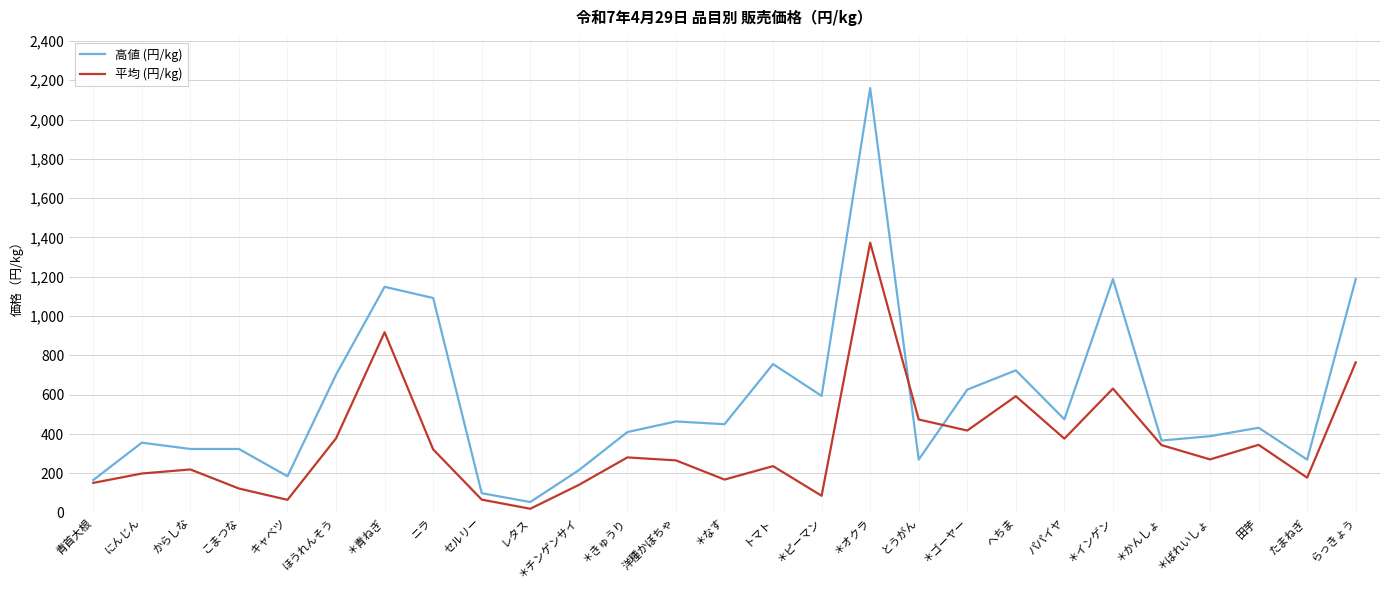

At how many categories does at least one series exceed 1486?

1